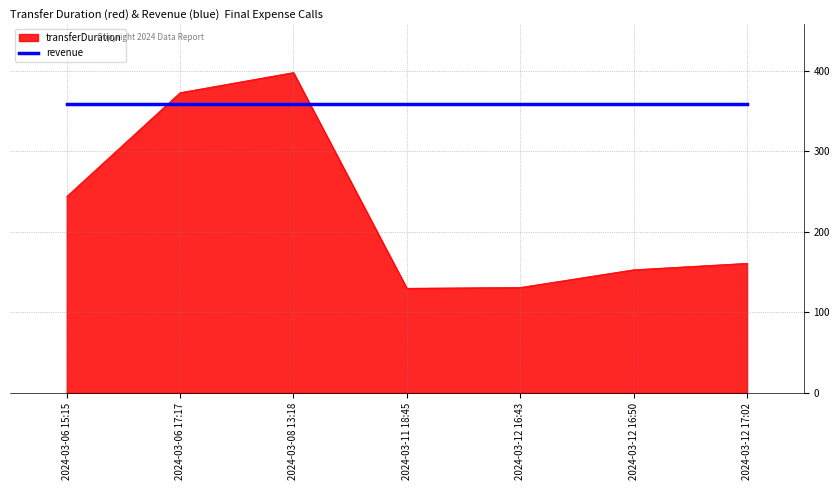

What is the minimum value shown in the chart?

130.0